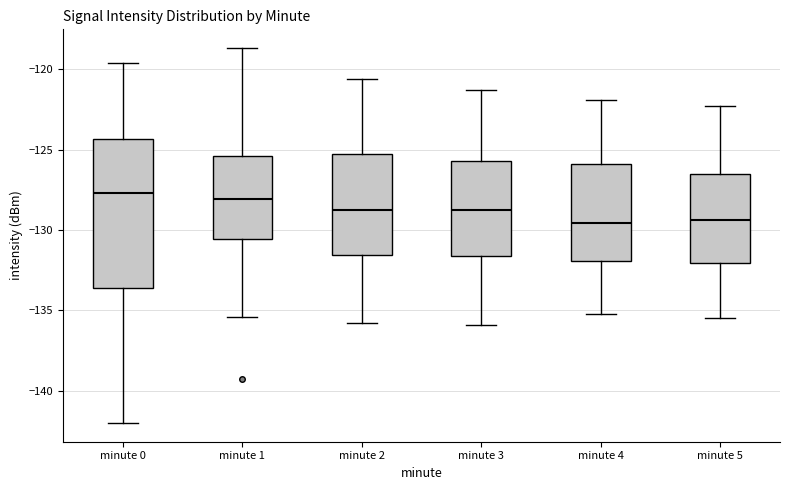

Reading left to right, read every box against the y-axis: the position of its median line, the range the box covers, and the ends of its whiskers. The values are not printed on the chart, so give them approximately, as read against the axis.

minute 0: median -127.5, box -133.5 to -124.5, whiskers -142.0 to -119.5
minute 1: median -128.0, box -130.5 to -125.5, whiskers -135.5 to -118.5
minute 2: median -128.5, box -131.5 to -125.5, whiskers -136.0 to -120.5
minute 3: median -128.5, box -131.5 to -125.5, whiskers -136.0 to -121.5
minute 4: median -129.5, box -132.0 to -126.0, whiskers -135.0 to -122.0
minute 5: median -129.5, box -132.0 to -126.5, whiskers -135.5 to -122.5